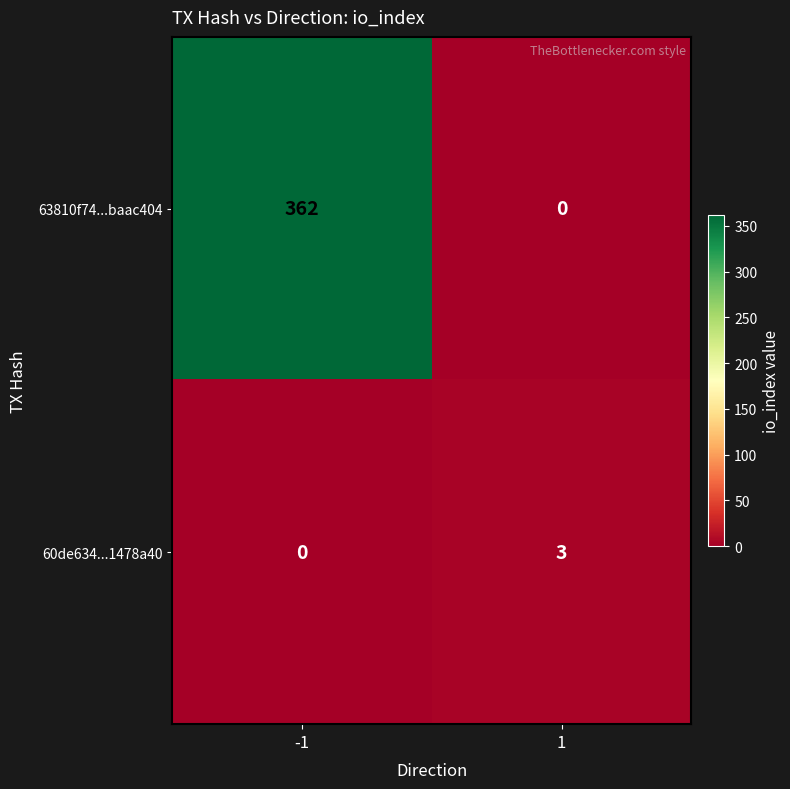

The value of 63810f74...baac404 at 1 is 165. True or false?

False